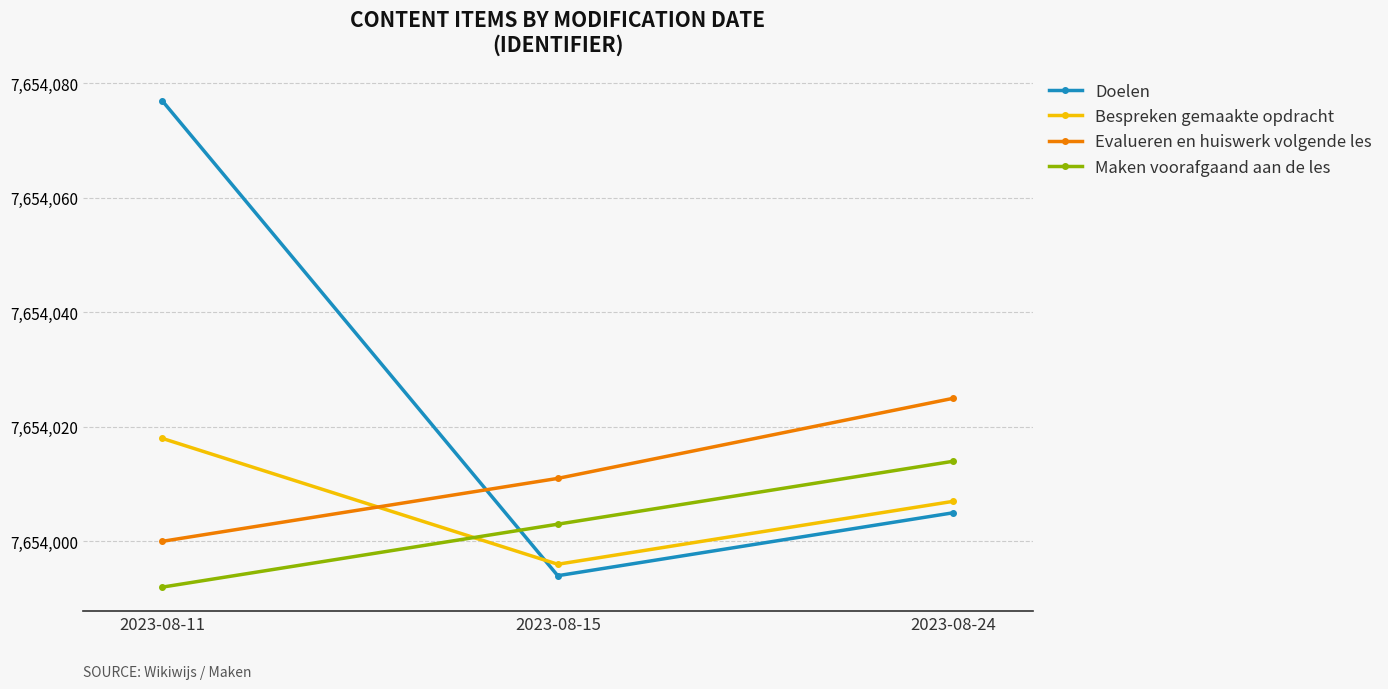

Is the value of Evalueren en huiswerk volgende les at 2023-08-11 greater than the value of Maken voorafgaand aan de les at 2023-08-24?

No